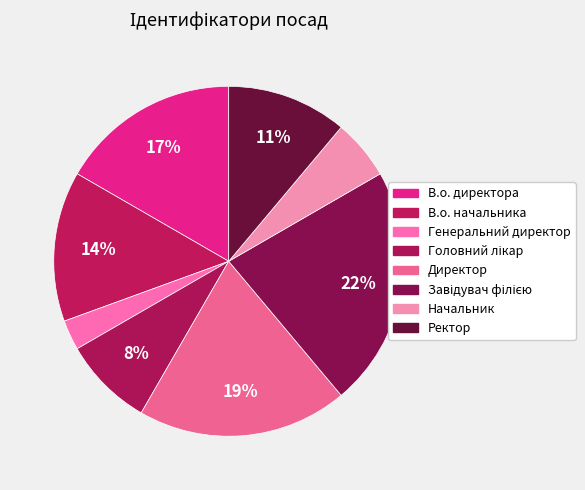

Between Головний лікар and В.о. директора, which is larger?

В.о. директора